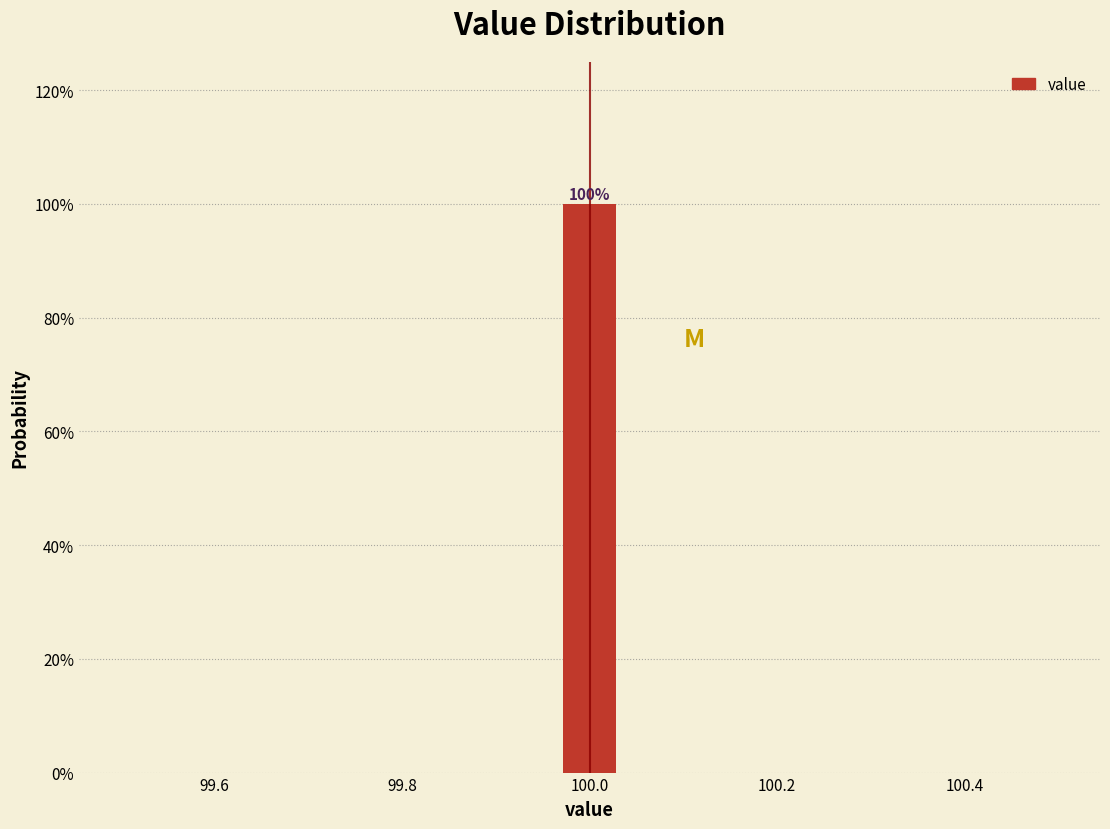

Around what value on the x-axis is the tallest bar? Give the approximate position of its centre, as read against the axis.

100.00